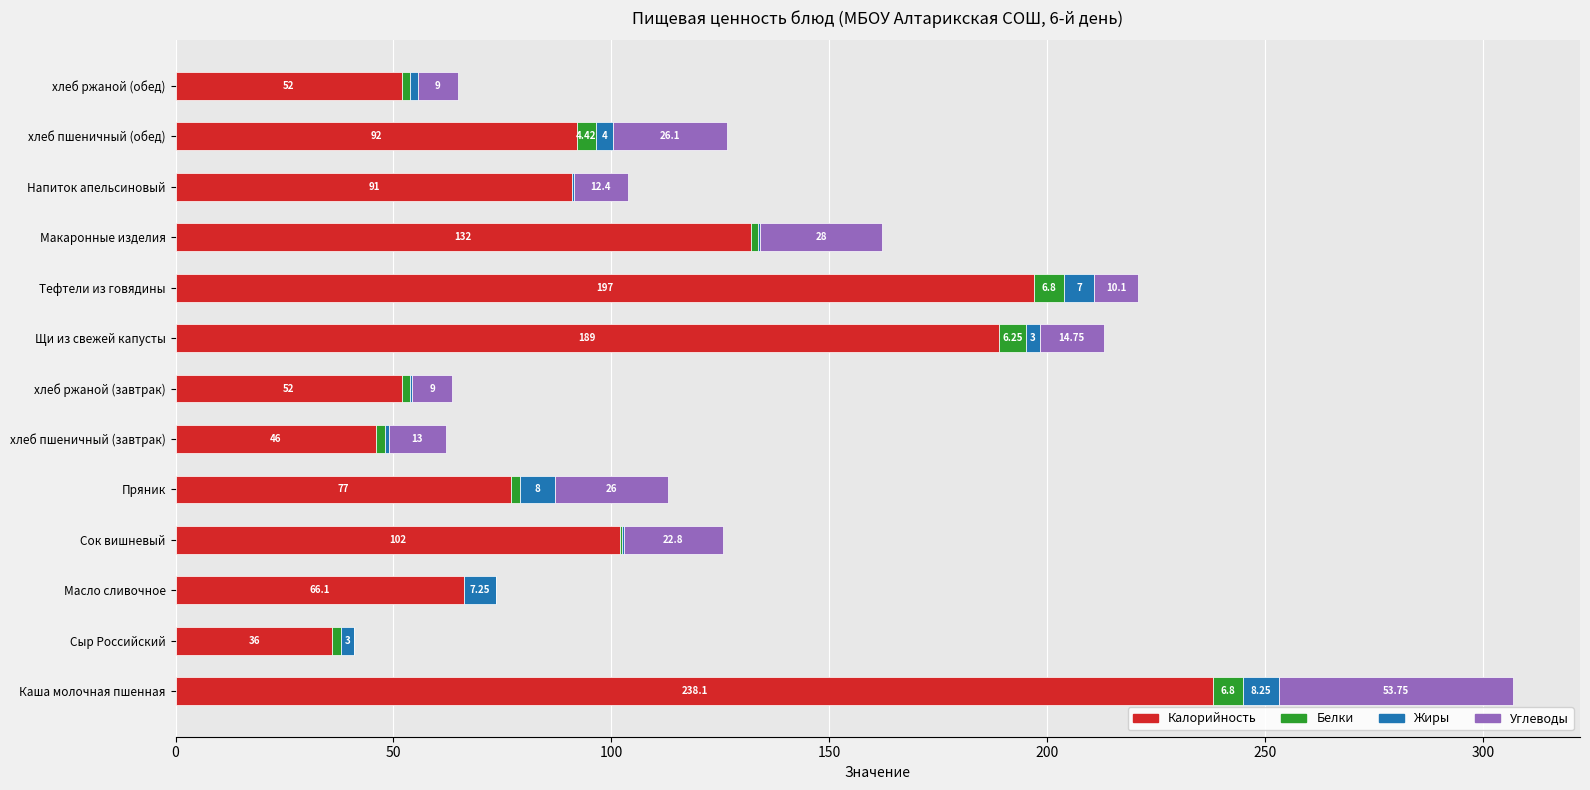

At which label is Калорийность closest to 137?

Макаронные изделия